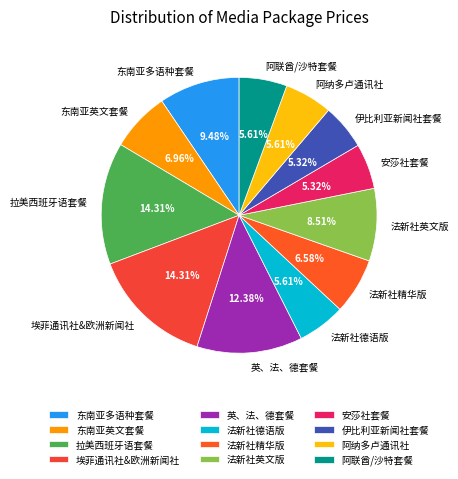

What is the ratio of the value at 阿联酋/沙特套餐 to the value at 安莎社套餐?

1.1